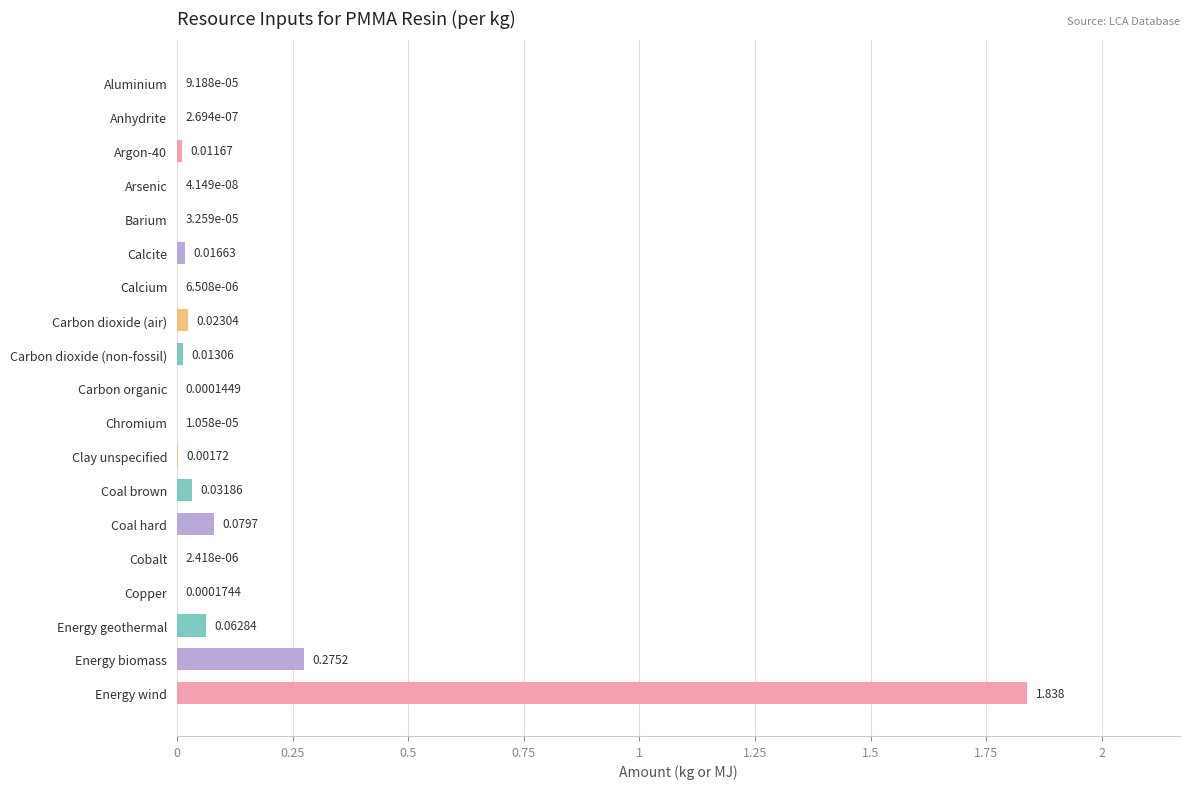

At which label is the value closest to 0?

Arsenic